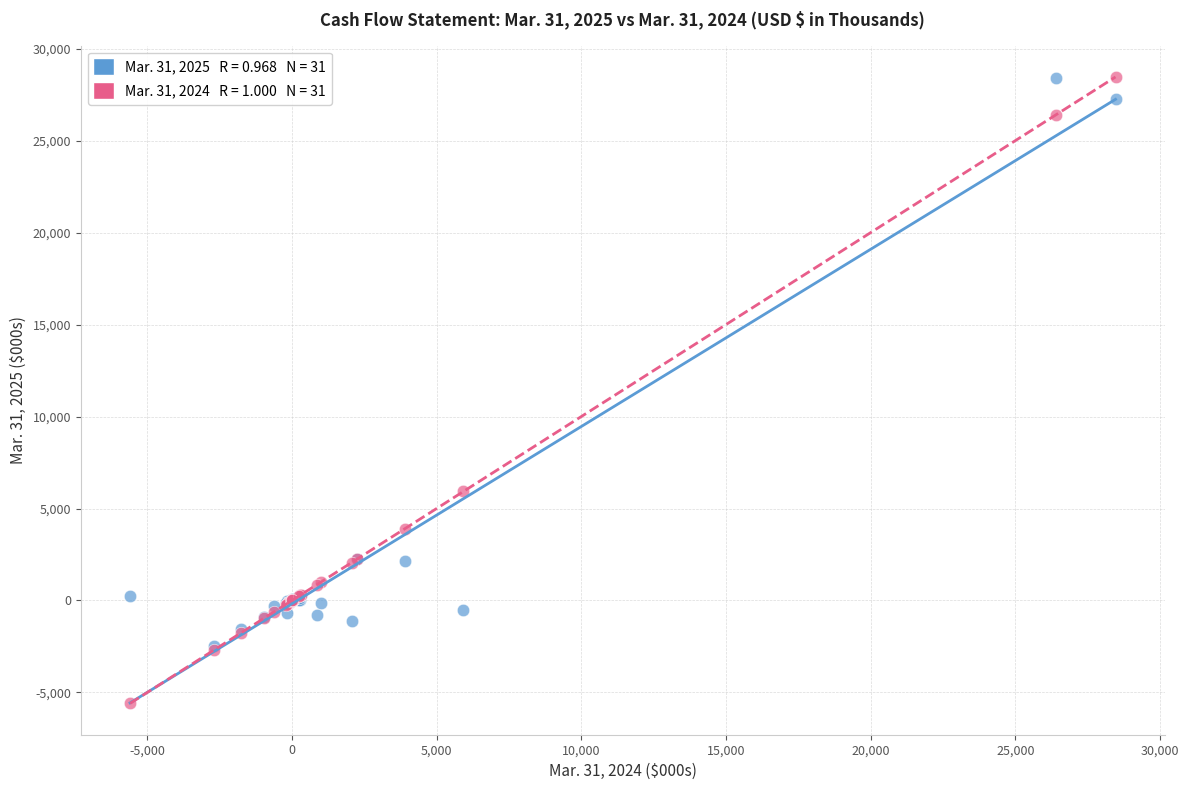

Across all series, what Y value is closest to 11433?

5928